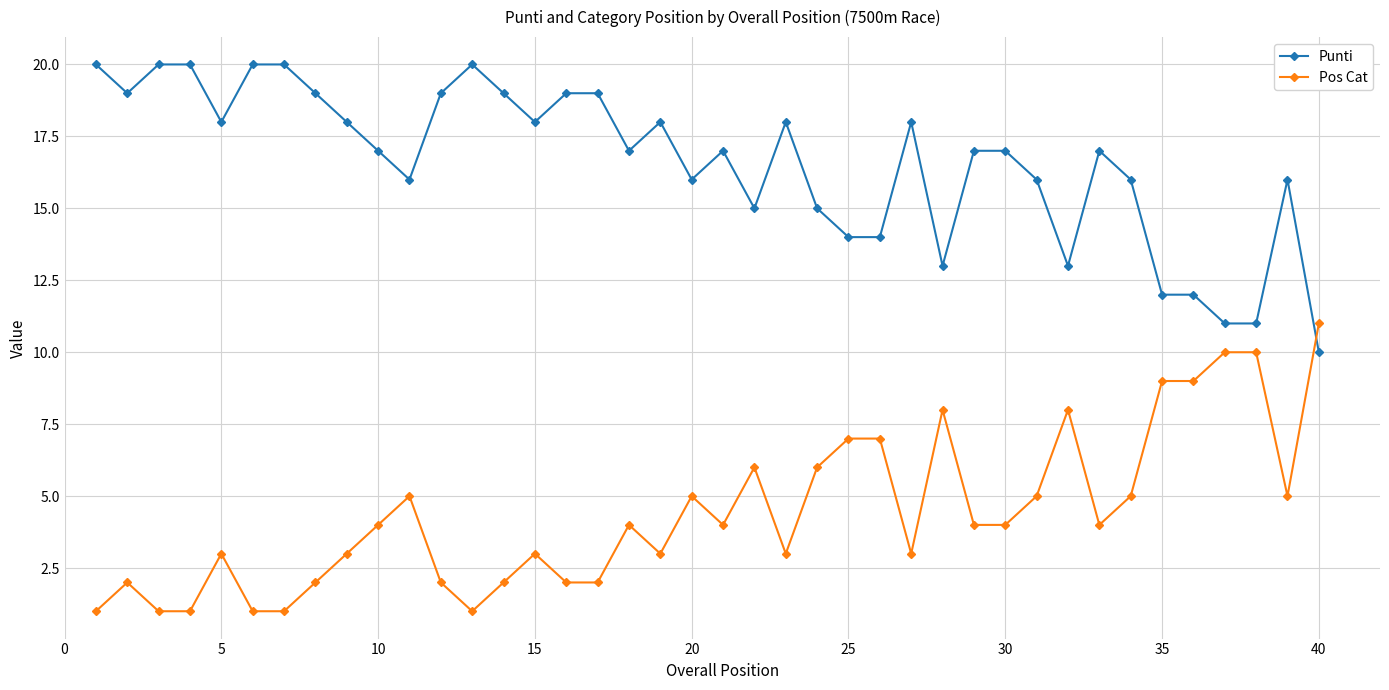

List the series in order of their peak value, lowest first.

Pos Cat, Punti